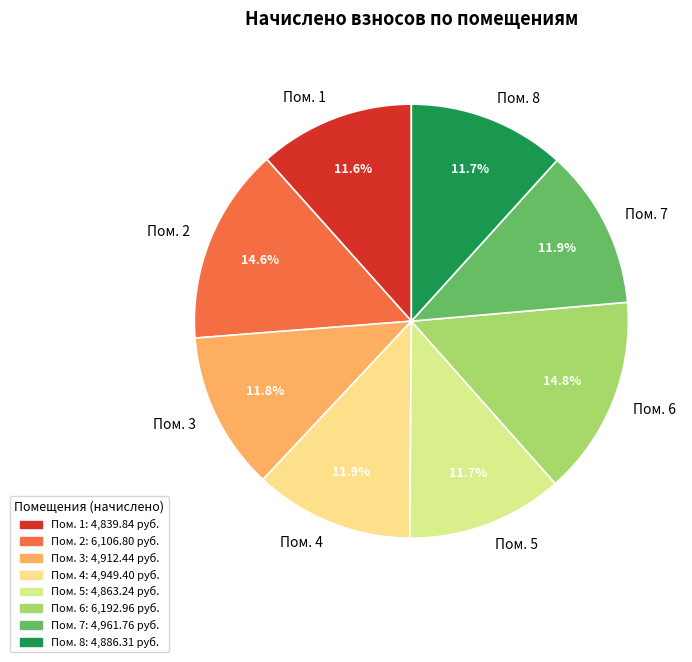

Approximately how many times larger is the value at Пом. 3 compared to Пом. 1?

1.0